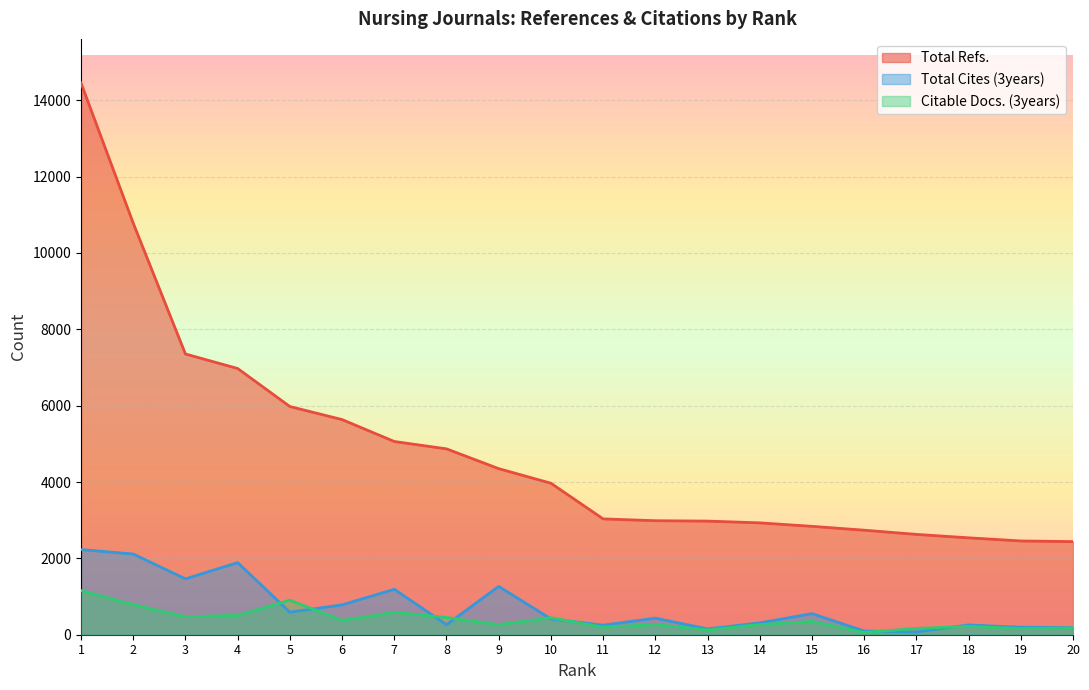

What is the minimum value shown in the chart?

59